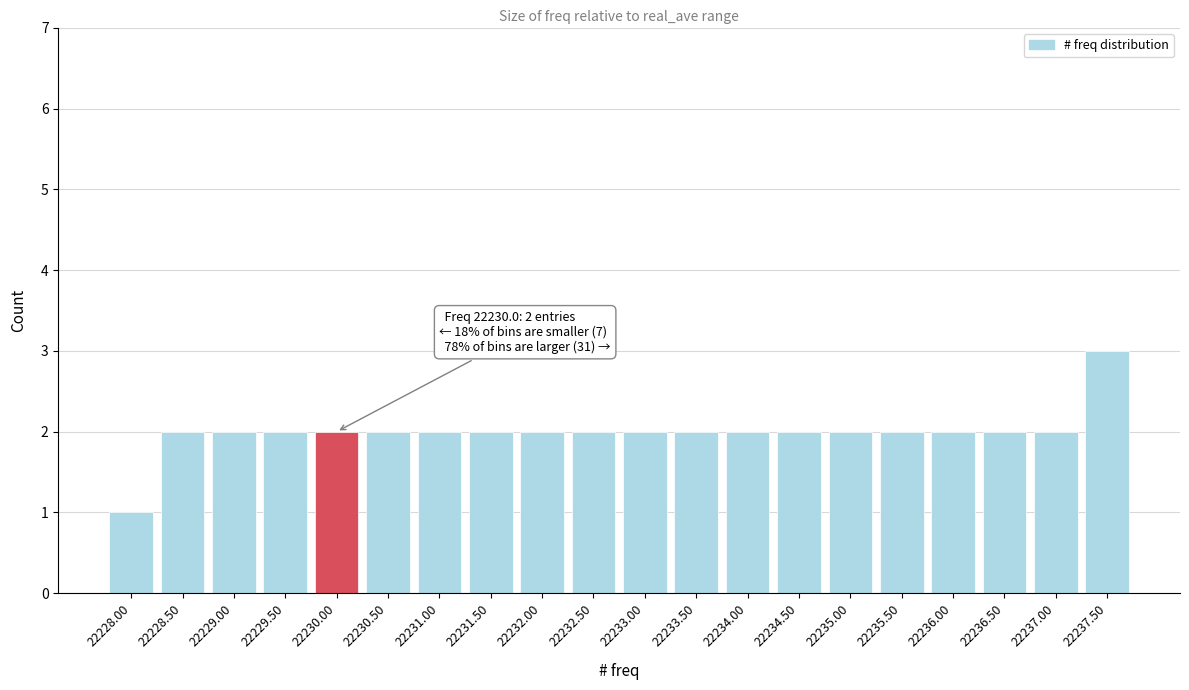

Reading left to right, list all the values displayed in this chart.

1	2	2	2	2	2	2	2	2	2	2	2	2	2	2	2	2	2	2	3